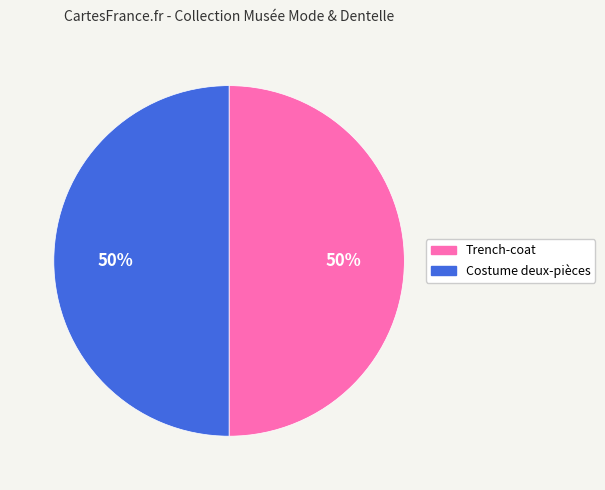

To the nearest percent, what is the average slice percentage?

50%